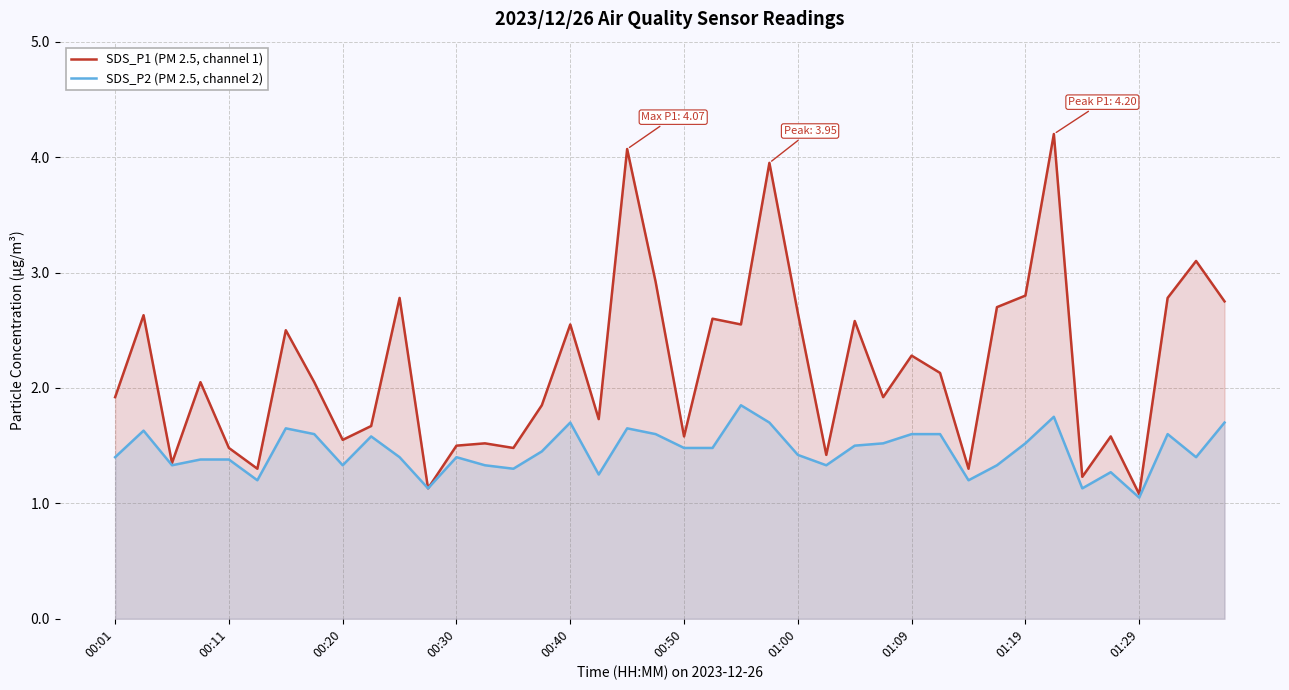

True or false: SDS_P2 (PM 2.5, channel 2) and SDS_P1 (PM 2.5, channel 1) intersect in this chart.

False